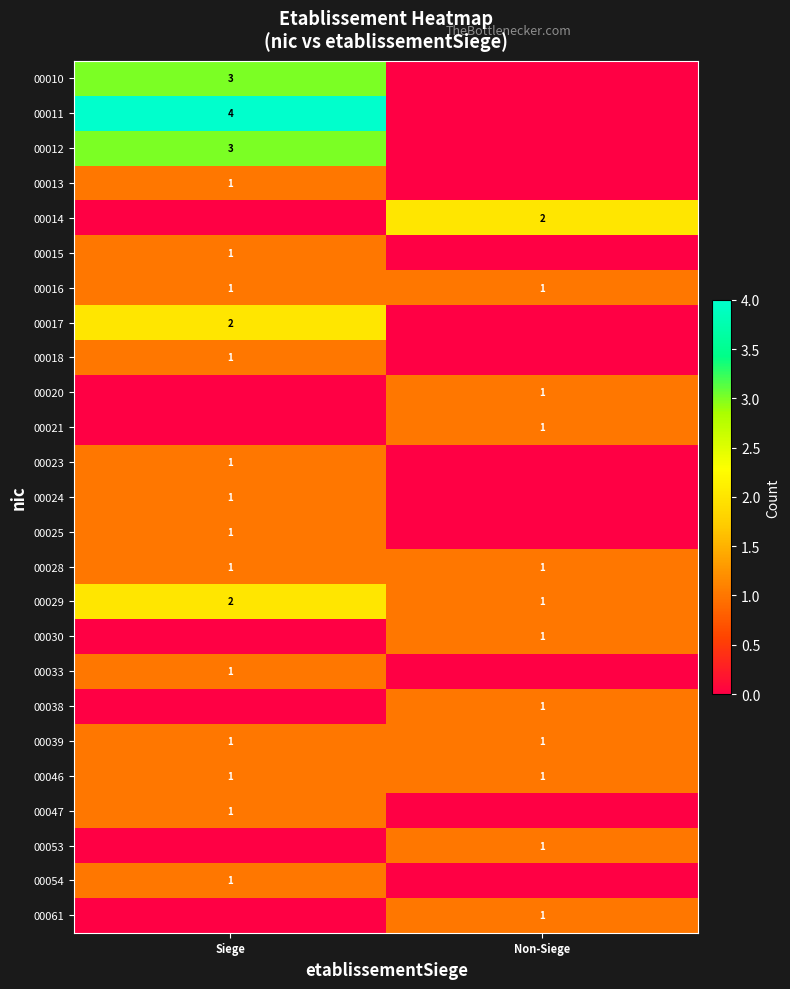

Is it true that 00029 equals 1 at Non-Siege?

True